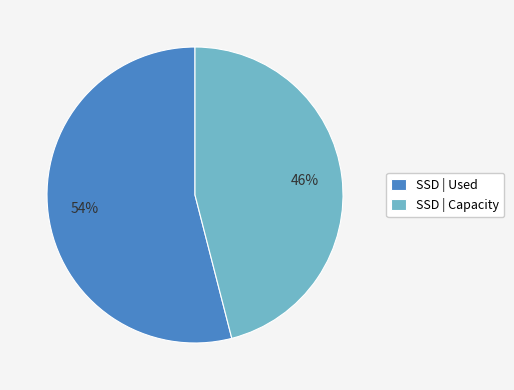

To the nearest percent, what is the difference between the largest and smallest slice percentages?

8%